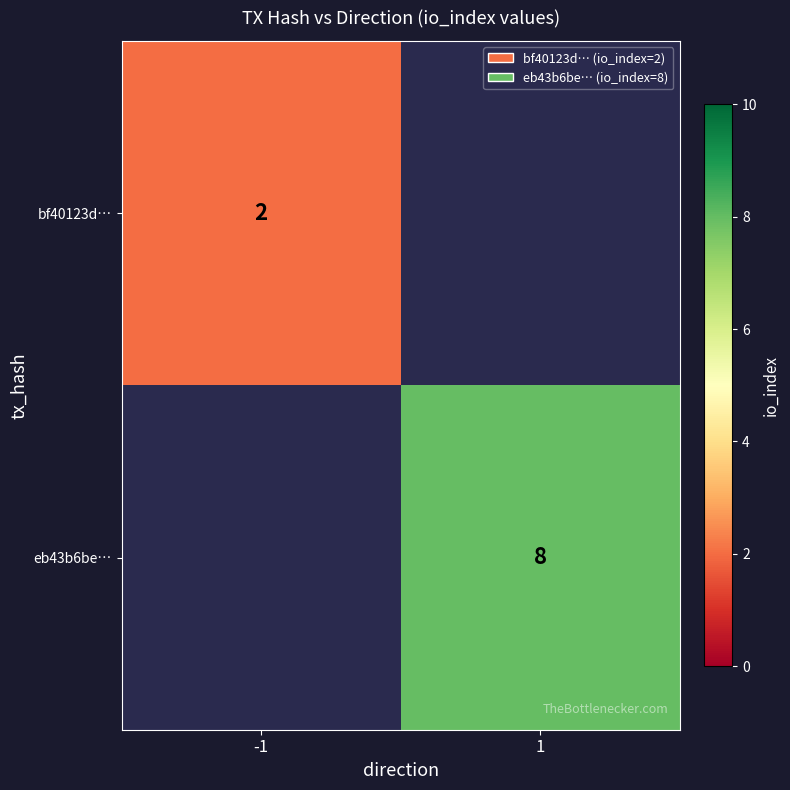

At which category does the chart reach its minimum across all series?

-1